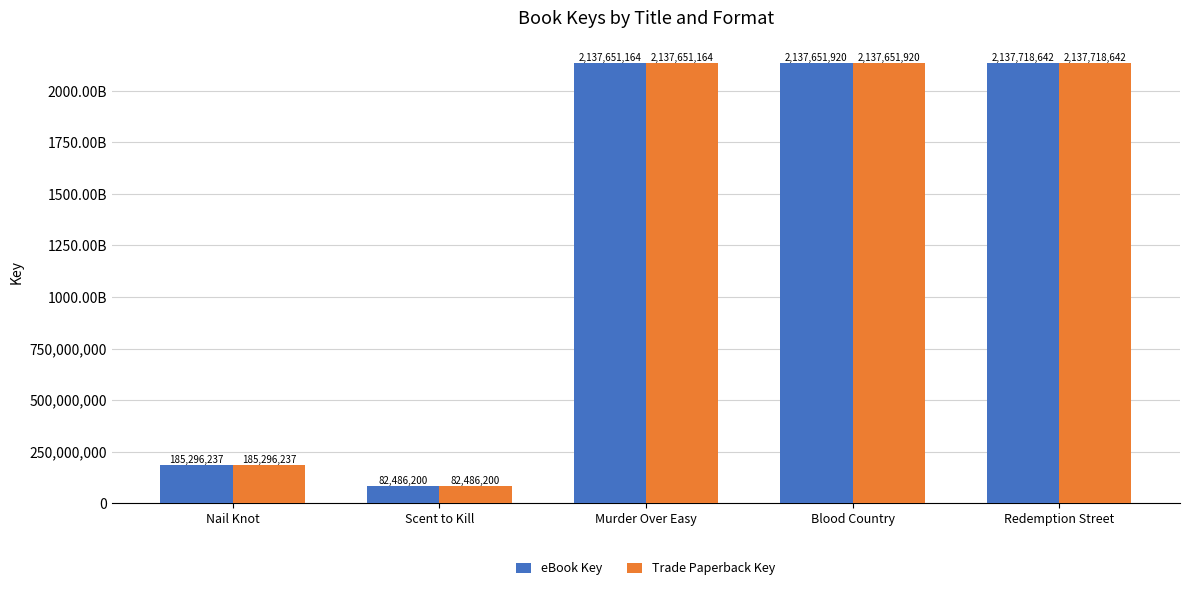

What is the average value of the eBook Key series?

1336160833